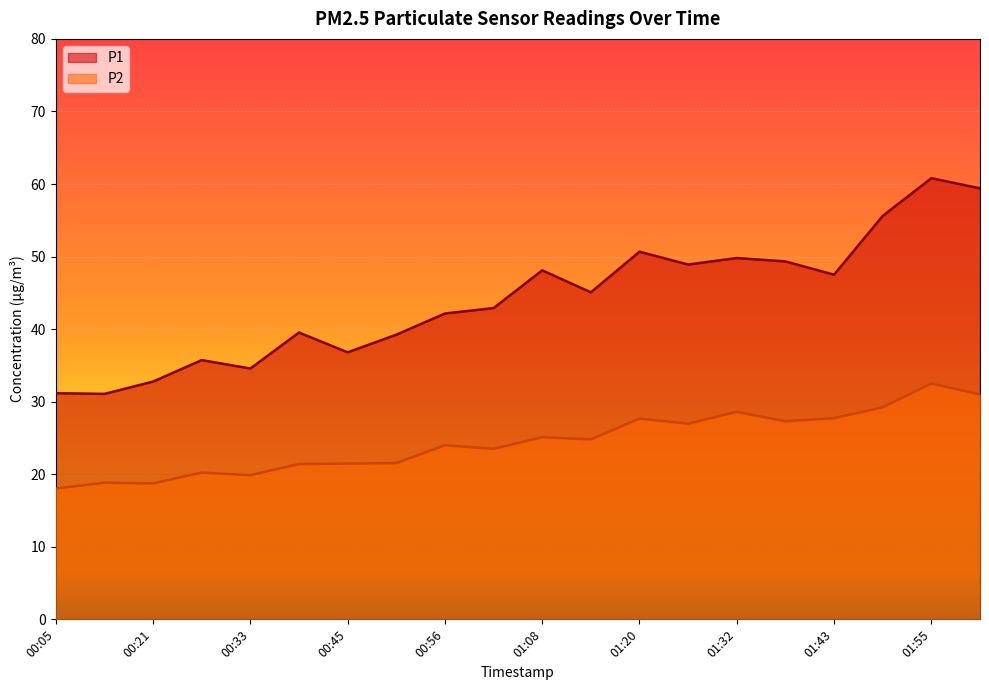

What are all the series names shown in the legend?

P1, P2